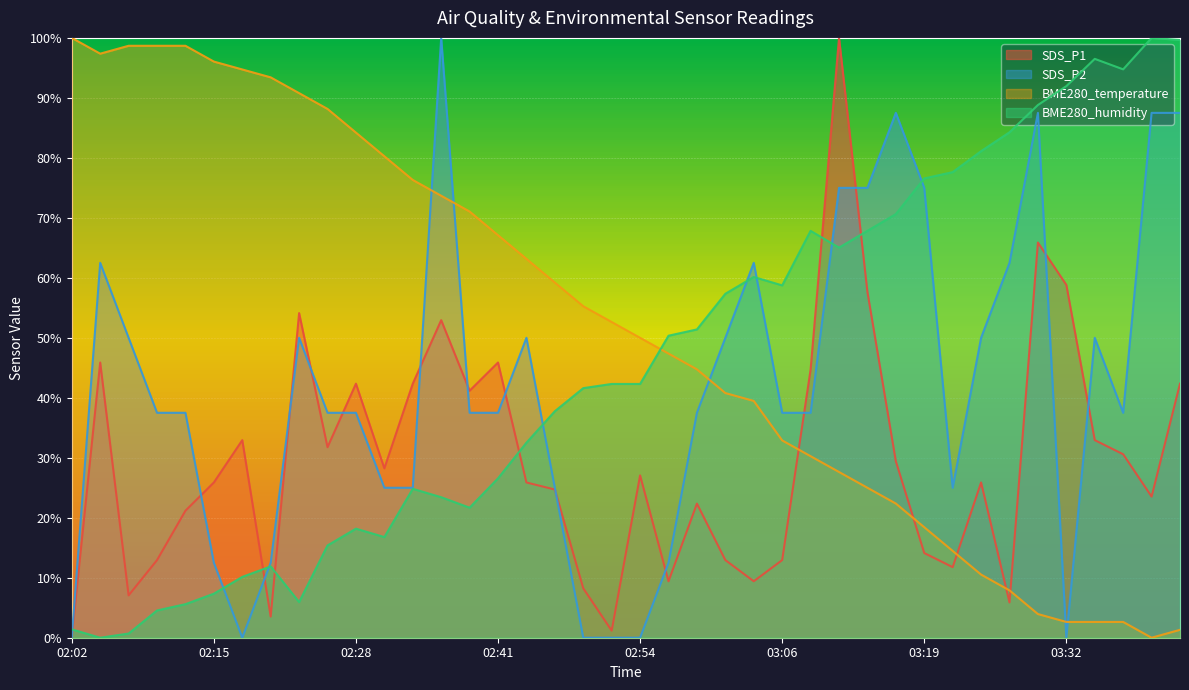

True or false: BME280_temperature has more than 1 interior local peaks.

False